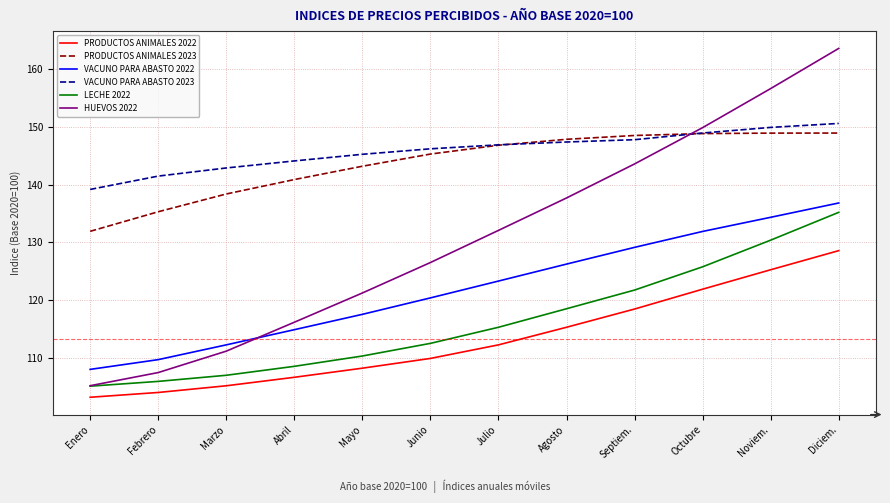

What is the spread (max minus min) of values at Julio?

34.7